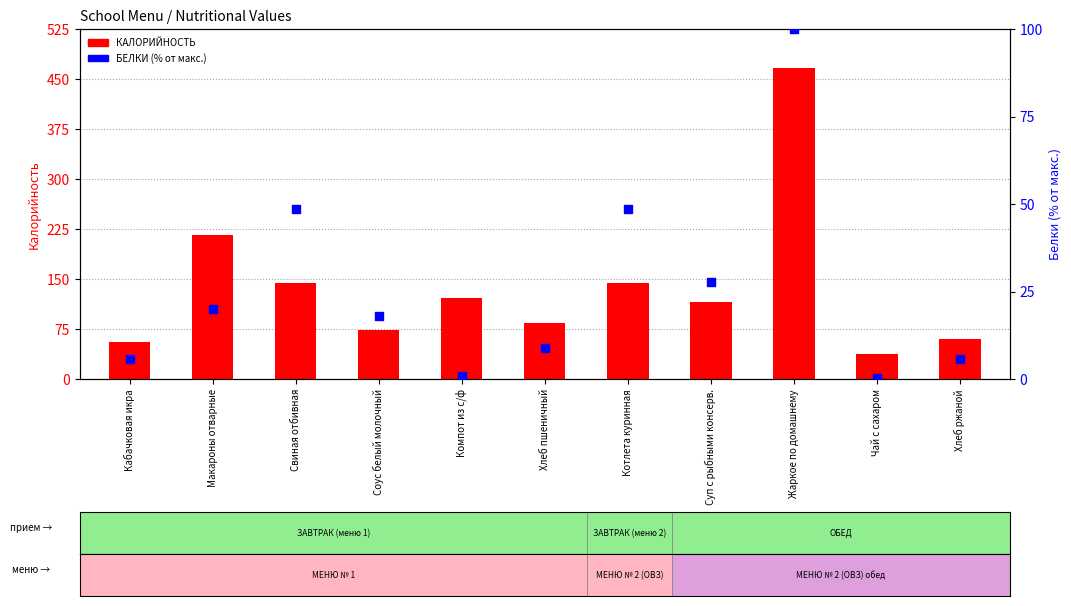

What are all the series names shown in the legend?

КАЛОРИЙНОСТЬ, БЕЛКИ (% от макс.)